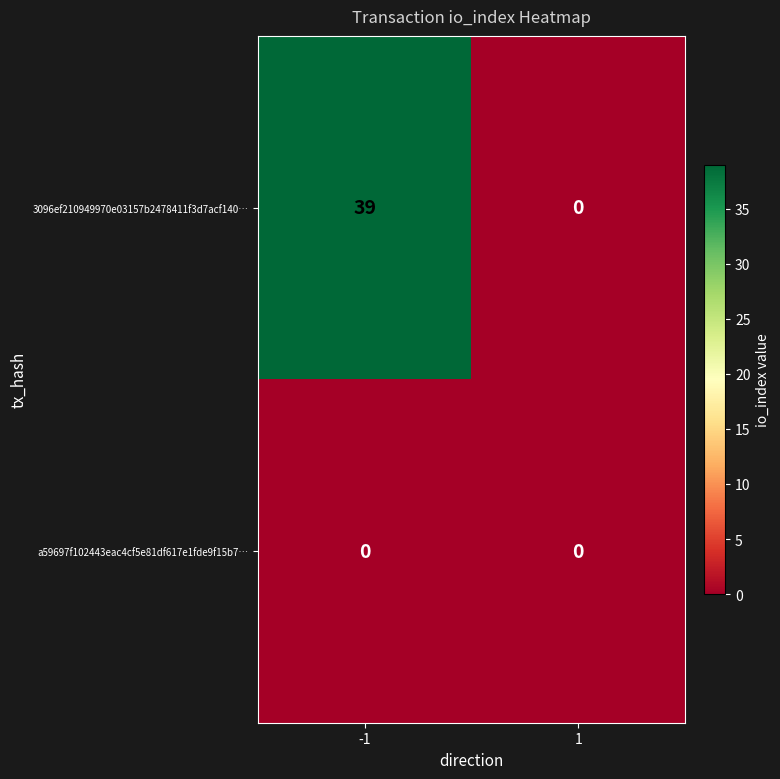

At which category is the sum across all series the highest?

-1